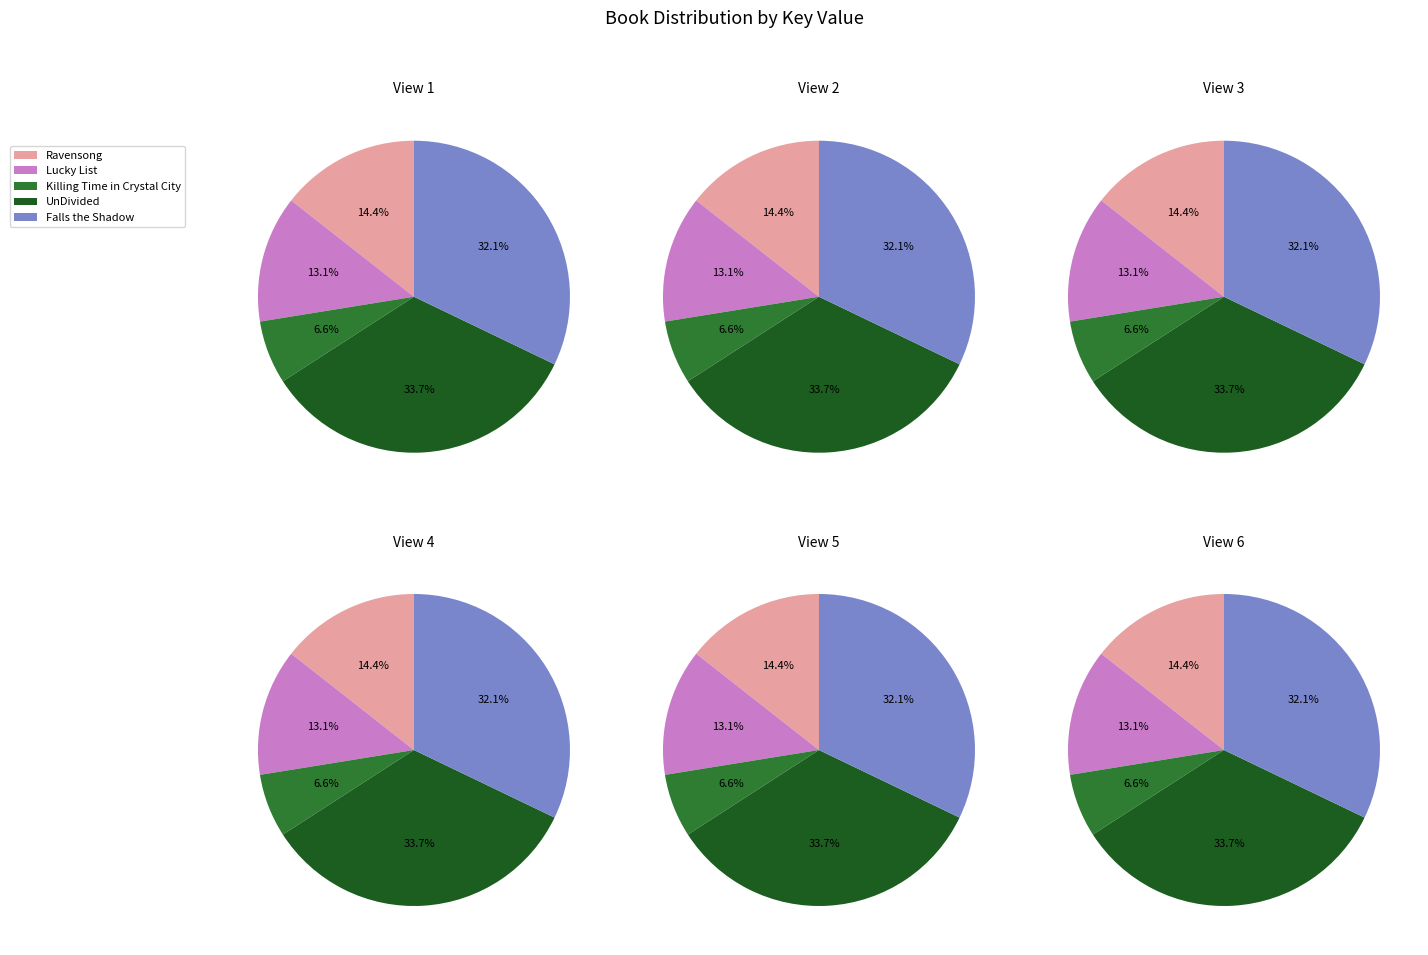

Does Ravensong account for over 50% of the chart?

No